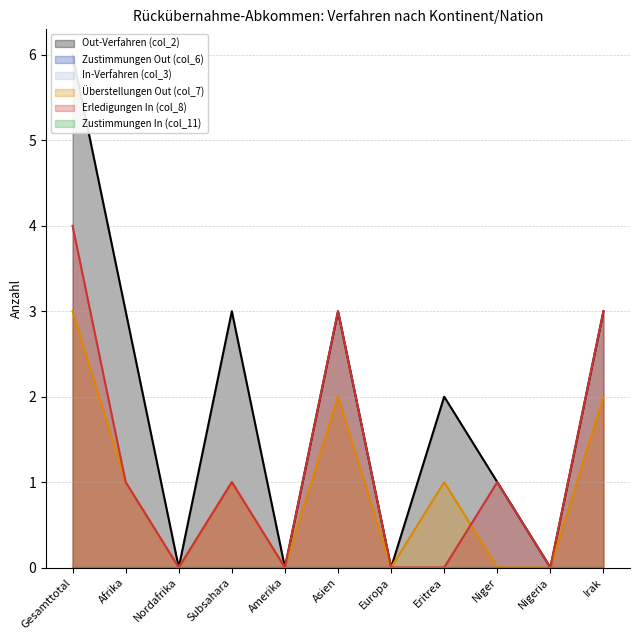

True or false: Erledigungen In (col_8) has a value of 0 at Europa.

True